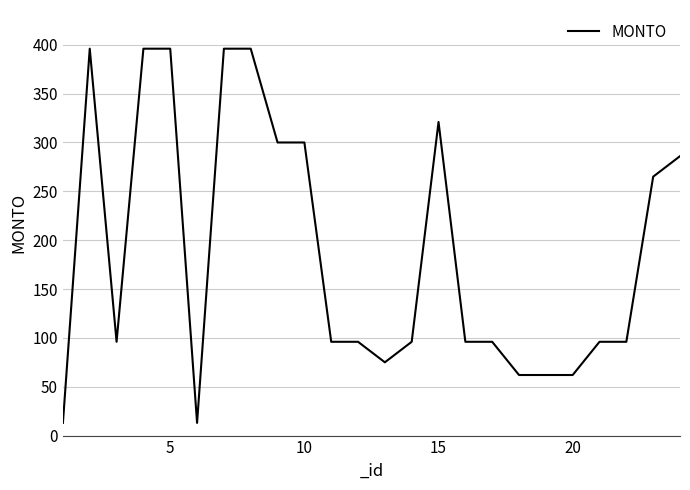

What is the maximum value shown in the chart?

396